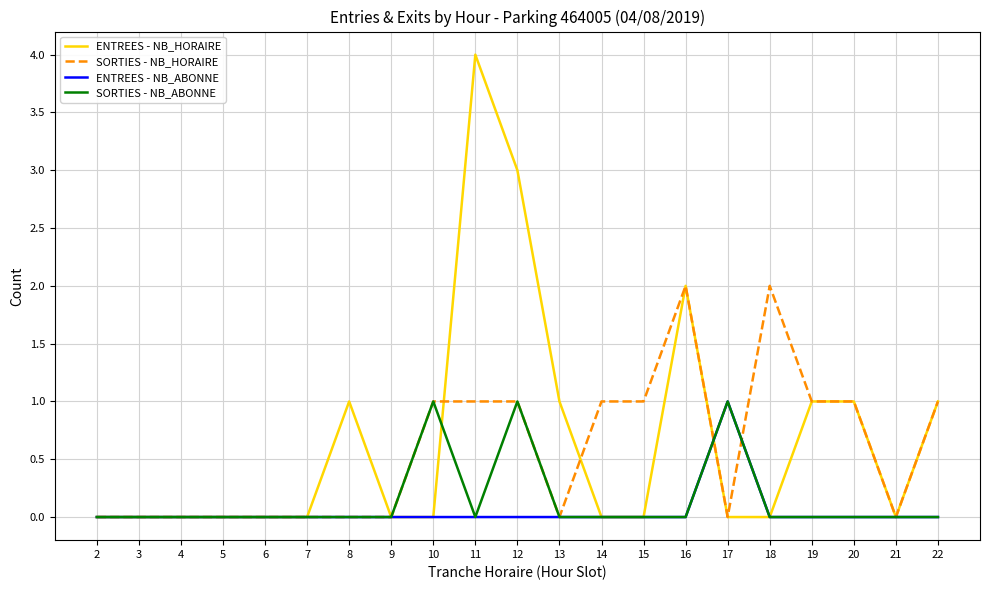

Reading right to left, transcribe all the data shown in this chart.

ENTREES - NB_HORAIRE: 22=1	21=0	20=1	19=1	18=0	17=0	16=2	15=0	14=0	13=1	12=3	11=4	10=0	9=0	8=1	7=0	6=0	5=0	4=0	3=0	2=0
SORTIES - NB_HORAIRE: 22=1	21=0	20=1	19=1	18=2	17=0	16=2	15=1	14=1	13=0	12=1	11=1	10=1	9=0	8=0	7=0	6=0	5=0	4=0	3=0	2=0
ENTREES - NB_ABONNE: 22=0	21=0	20=0	19=0	18=0	17=1	16=0	15=0	14=0	13=0	12=0	11=0	10=0	9=0	8=0	7=0	6=0	5=0	4=0	3=0	2=0
SORTIES - NB_ABONNE: 22=0	21=0	20=0	19=0	18=0	17=1	16=0	15=0	14=0	13=0	12=1	11=0	10=1	9=0	8=0	7=0	6=0	5=0	4=0	3=0	2=0